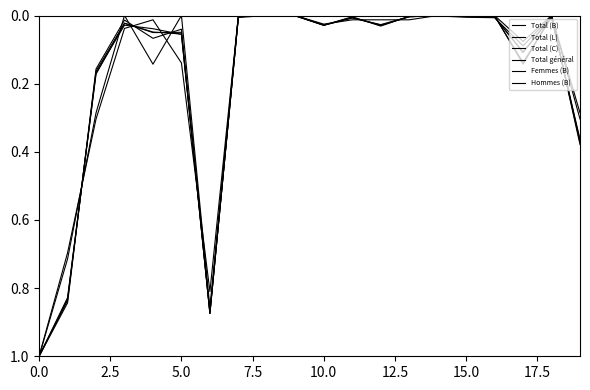

Which series has the largest total across all categories?

Femmes (B)